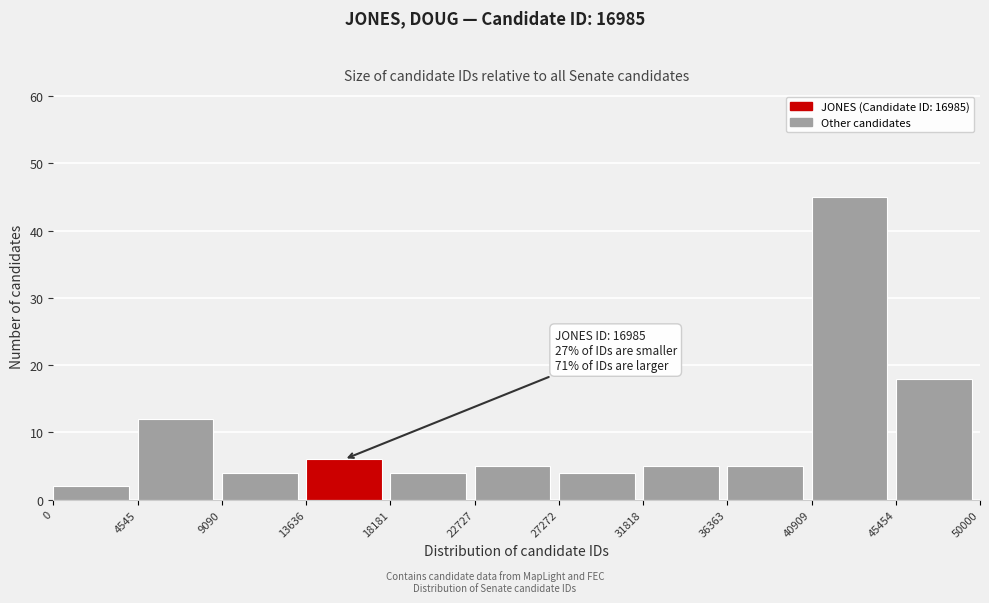

Over which range of the x-axis is the bar tallest?

40909 to 45454